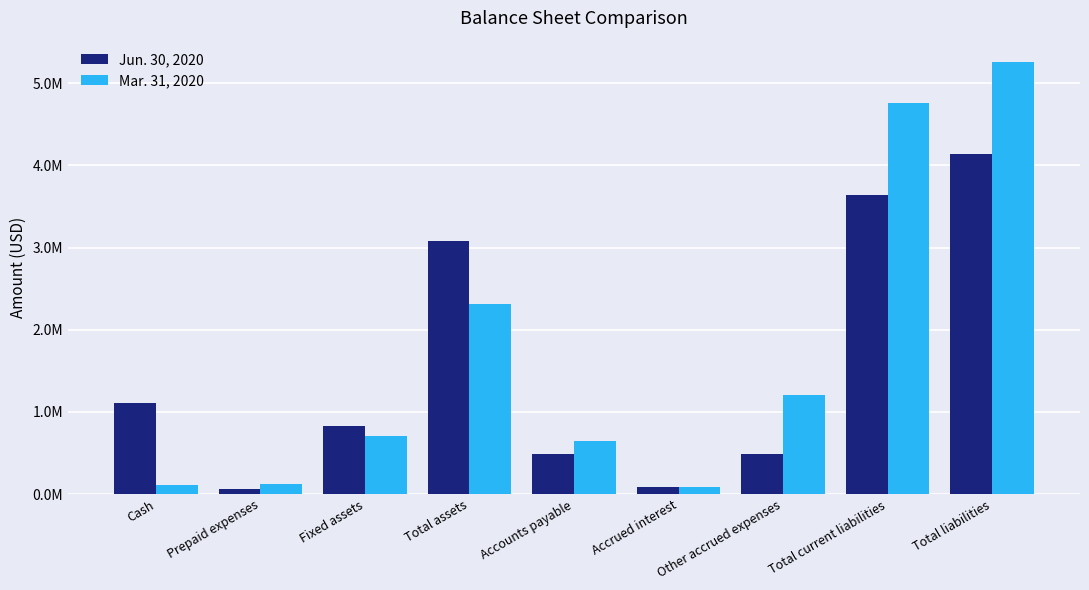

Is it true that Jun. 30, 2020 equals 1112719 at Cash?

True